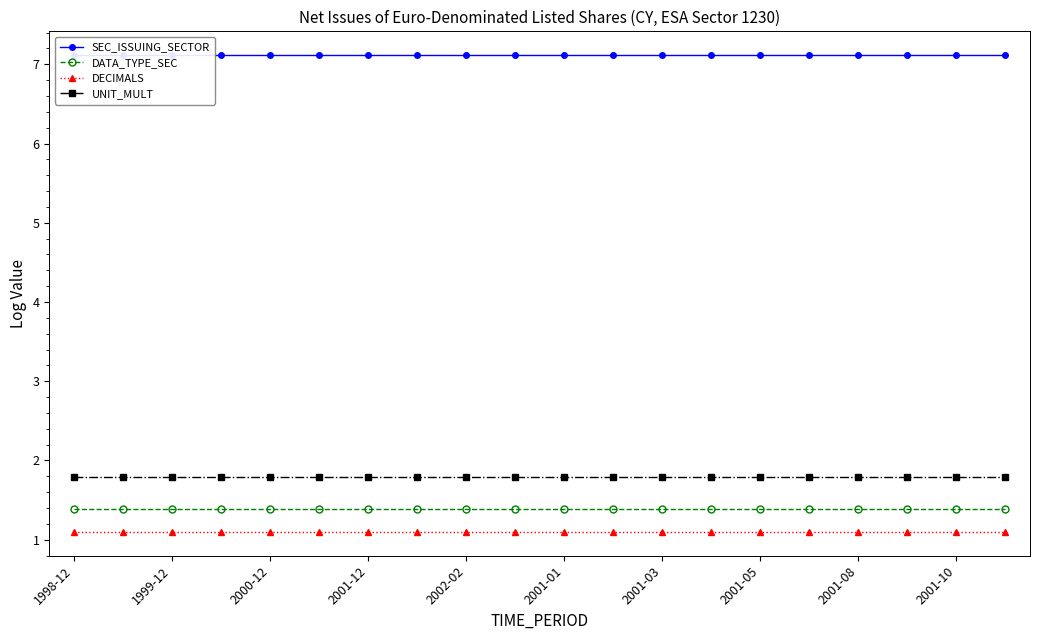

True or false: DATA_TYPE_SEC has a value of 1.4 at 2000-12.

True